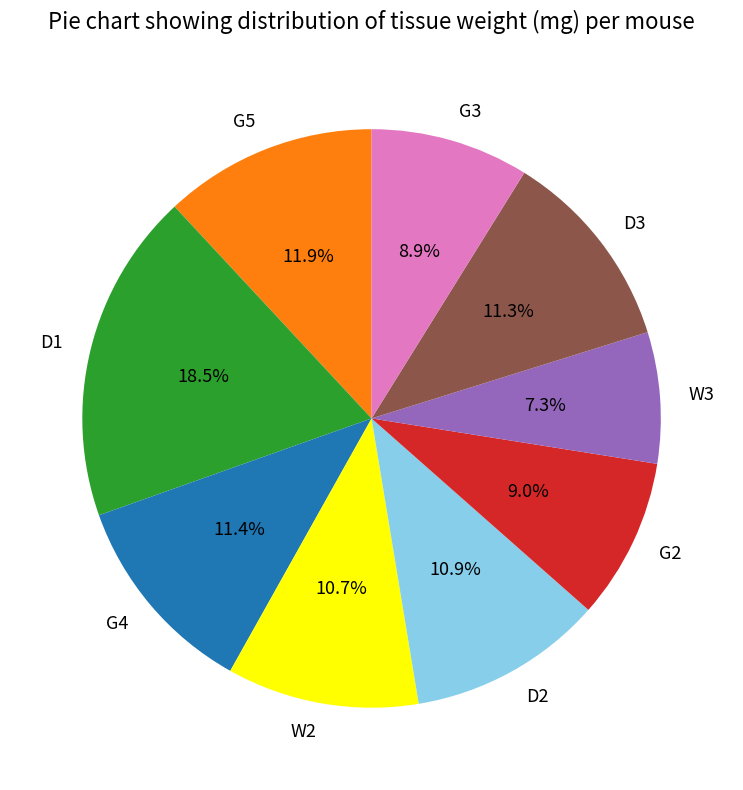

What percentage is NOT represented by G2?

91.0%